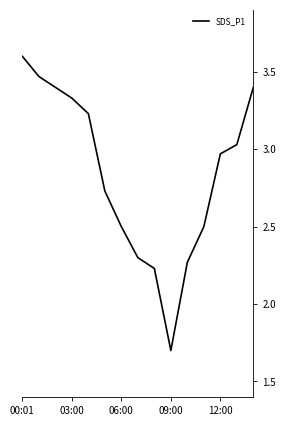

What is the difference between the maximum and minimum values?

1.9